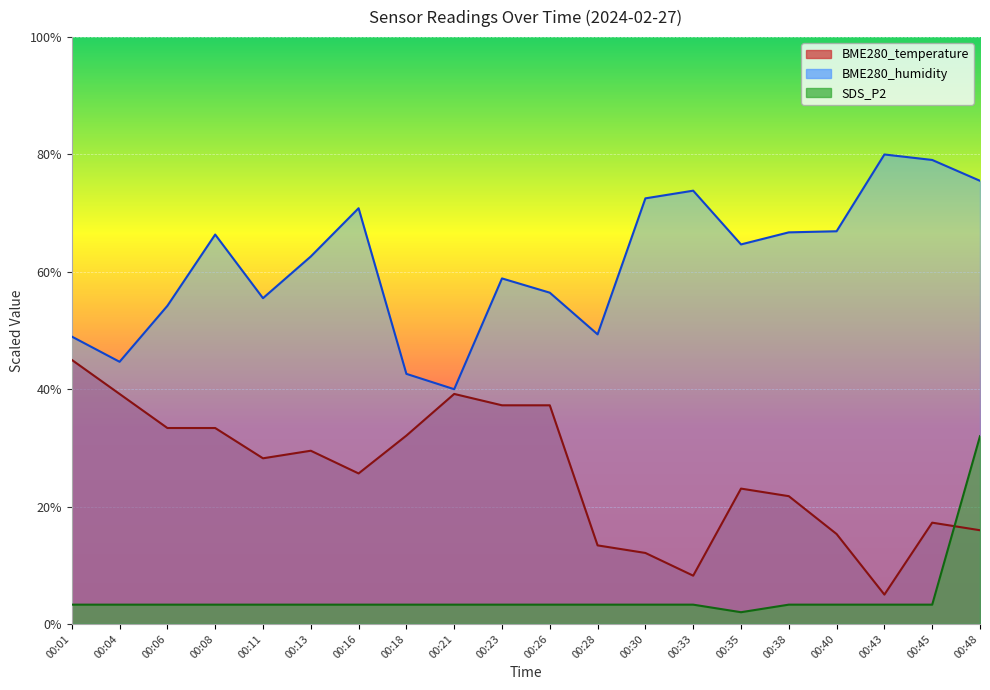

What is the average value of the BME280_temperature series?

25.6